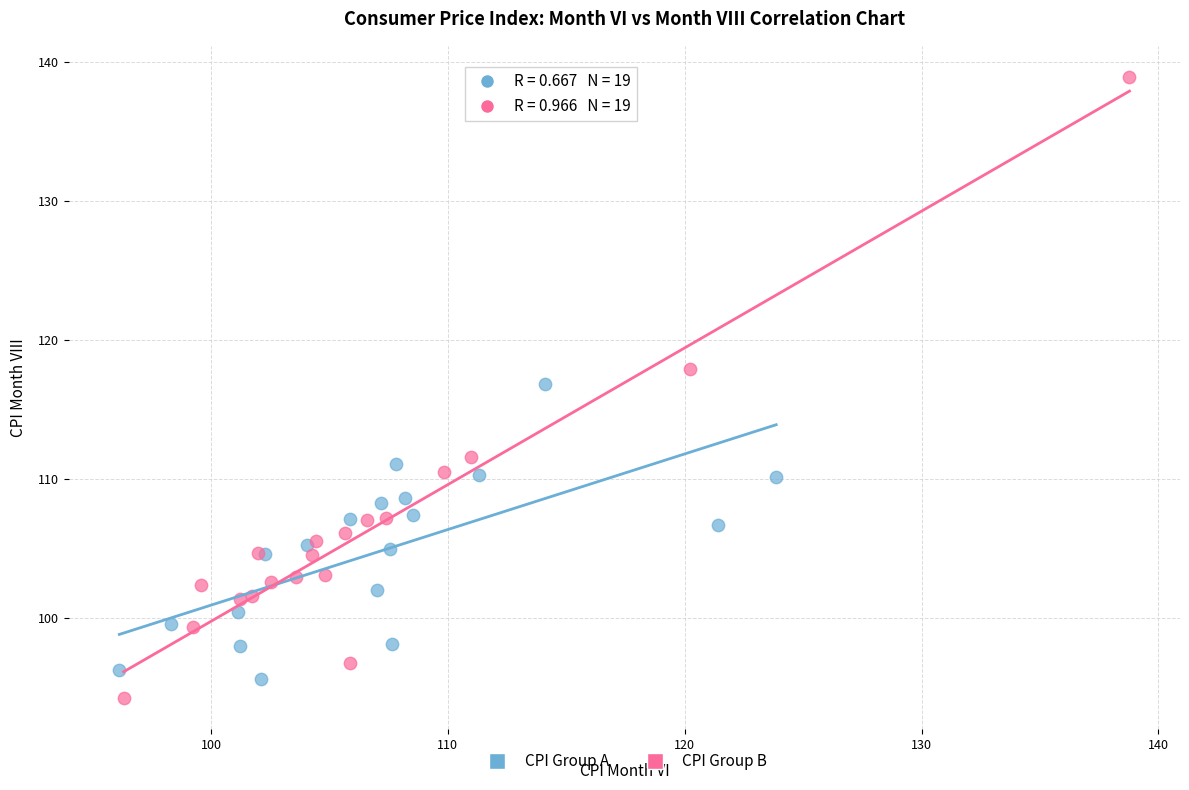

Which series has the widest spread of Y values?

CPI Group B